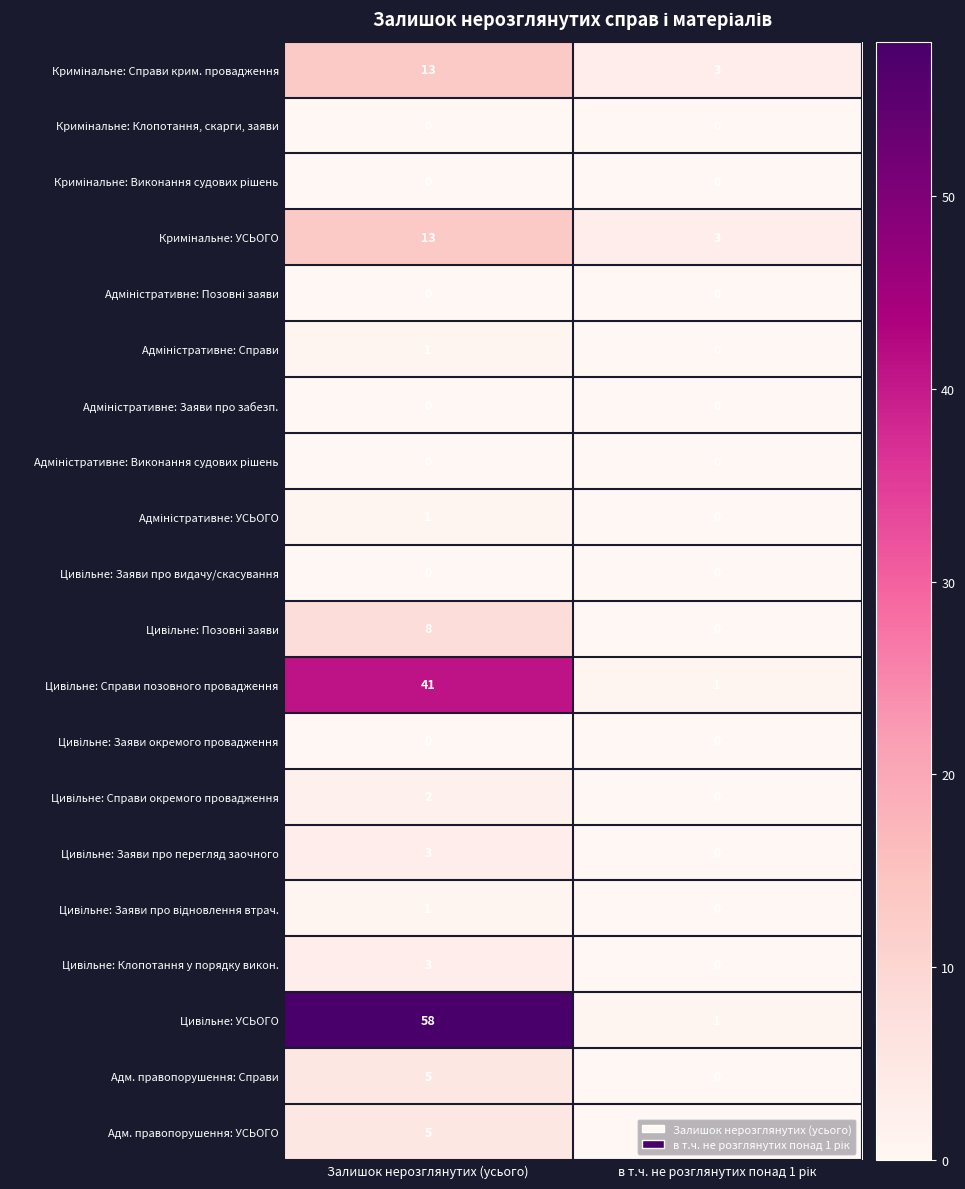

True or false: Адм. правопорушення: УСЬОГО has a value of 3 at Залишок нерозглянутих (усього).

False